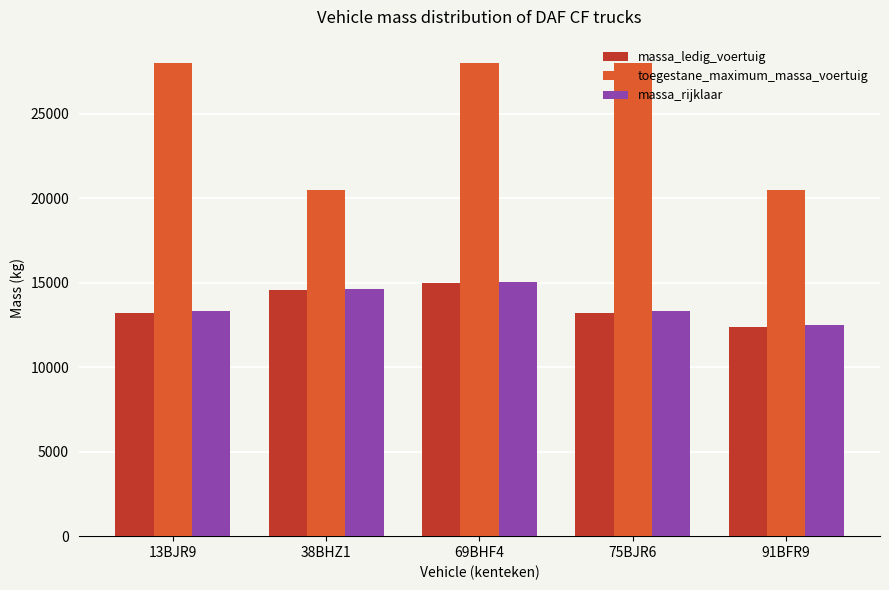

True or false: toegestane_maximum_massa_voertuig has a value of 20500 at 91BFR9.

True